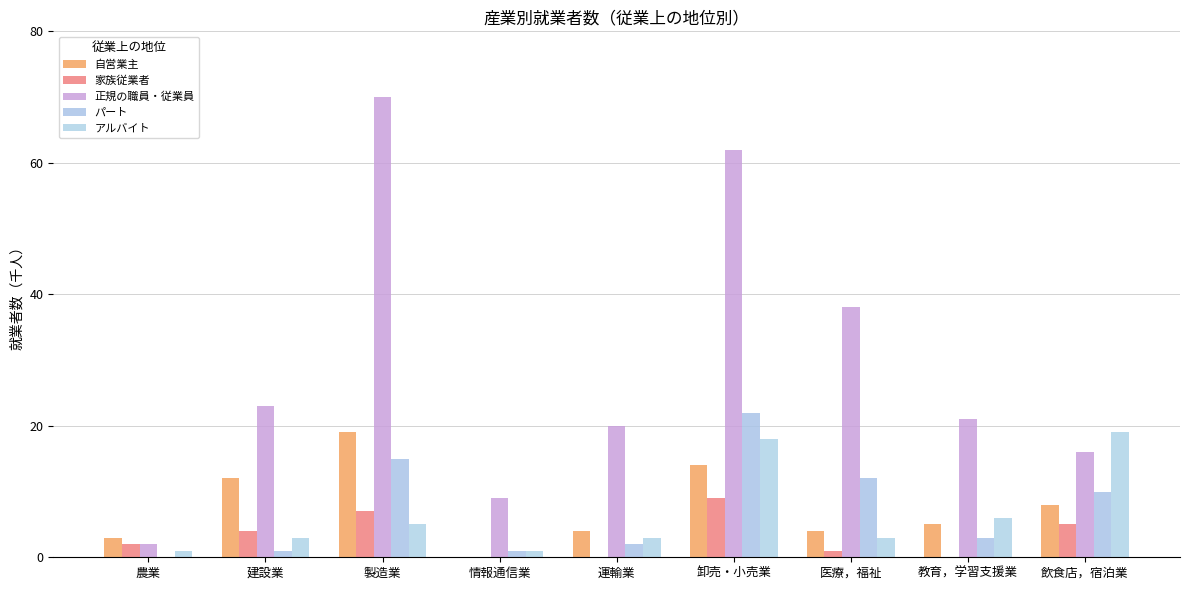

What is the difference between the パート values at 建設業 and 医療，福祉?

11